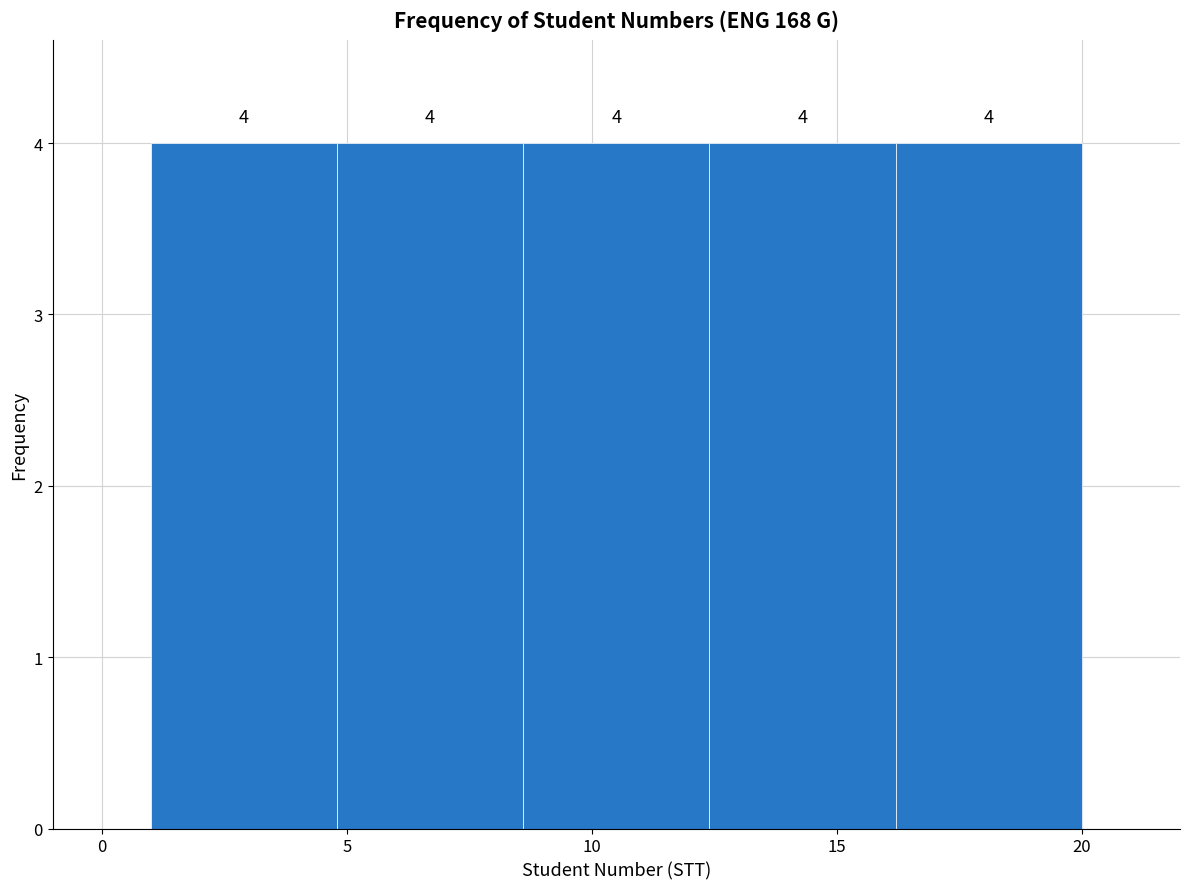

Reading left to right, list every bar in this chart as the range it spans on the x-axis followed by its height. The bar edges are not printed on the chart, so give them approximately, as read against the axis.

1.0 to 4.8: 4
4.8 to 8.6: 4
8.6 to 12.4: 4
12.4 to 16.2: 4
16.2 to 20.0: 4